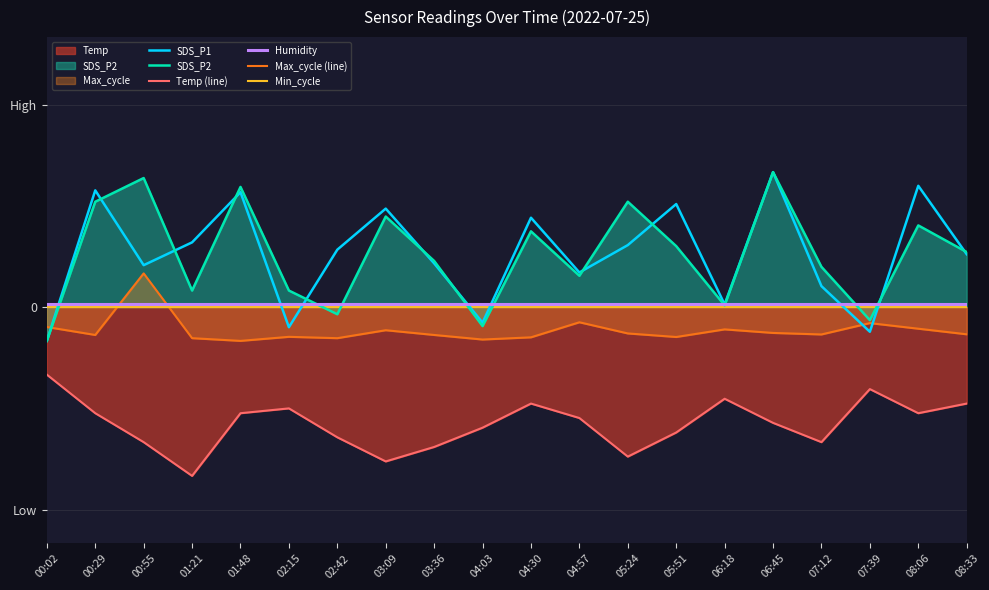

What is the minimum value shown in the chart?

-5.0